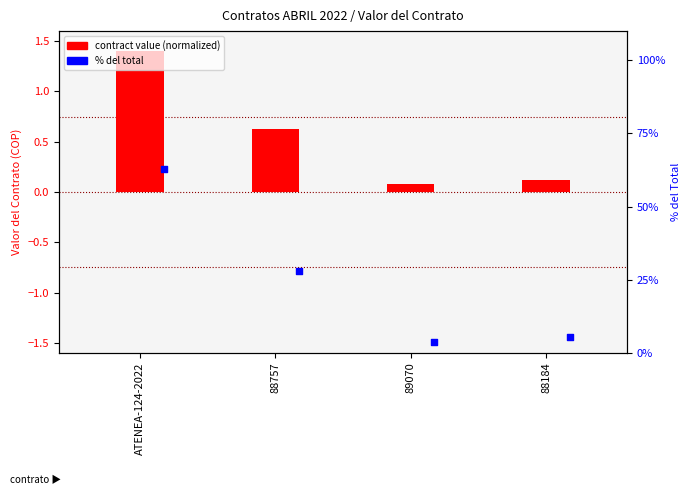

What is the total value across all series at ATENEA-124-2022?

64.3